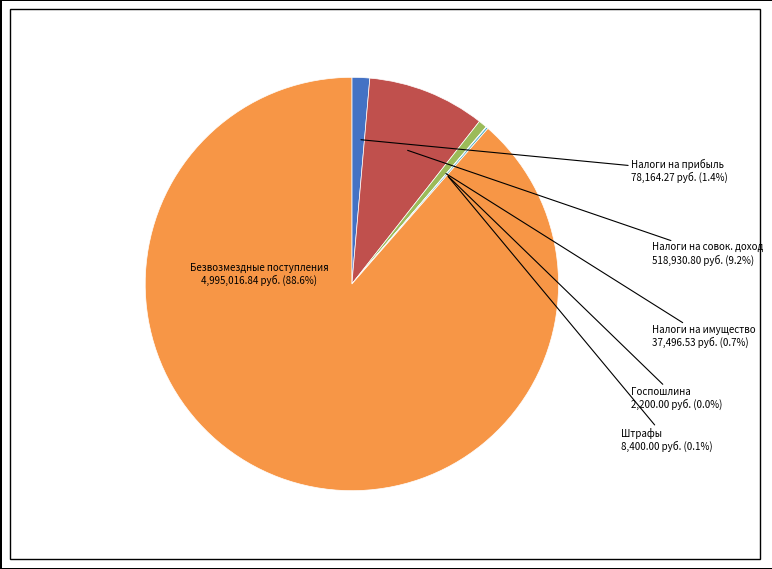

Is there a majority slice in this chart?

Yes